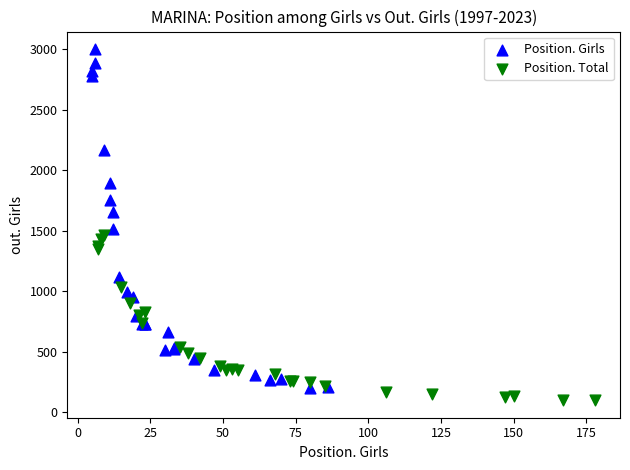

Which series reaches the minimum Y coordinate?

Position. Total